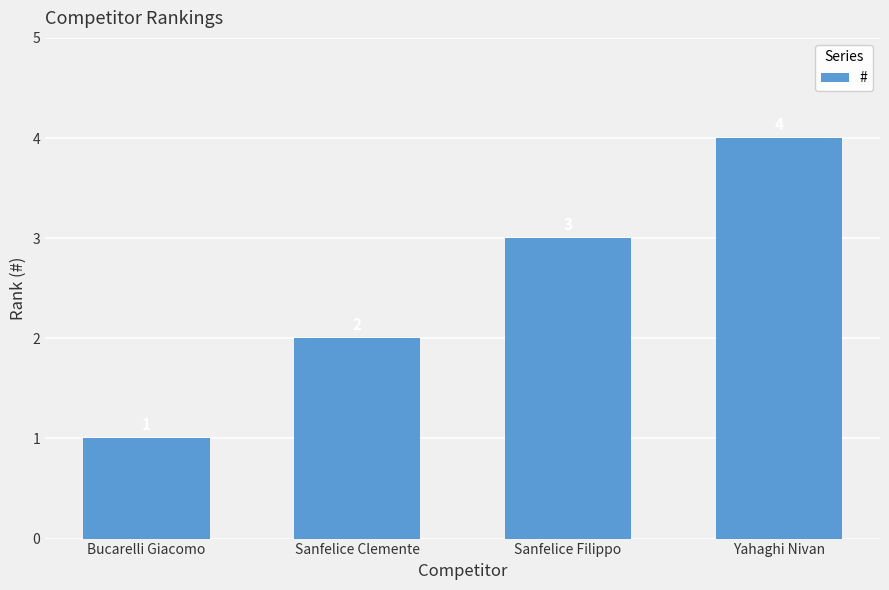

Rank the categories by value from highest to lowest.

Yahaghi Nivan, Sanfelice Filippo, Sanfelice Clemente, Bucarelli Giacomo